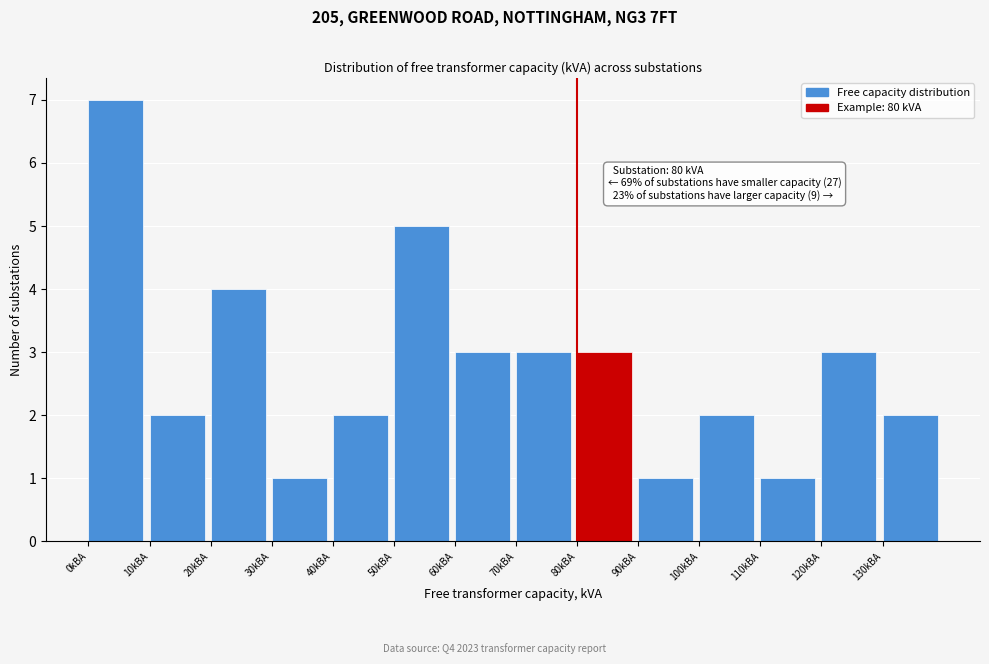

Which range on the x-axis has the tallest bar?

0 to 10